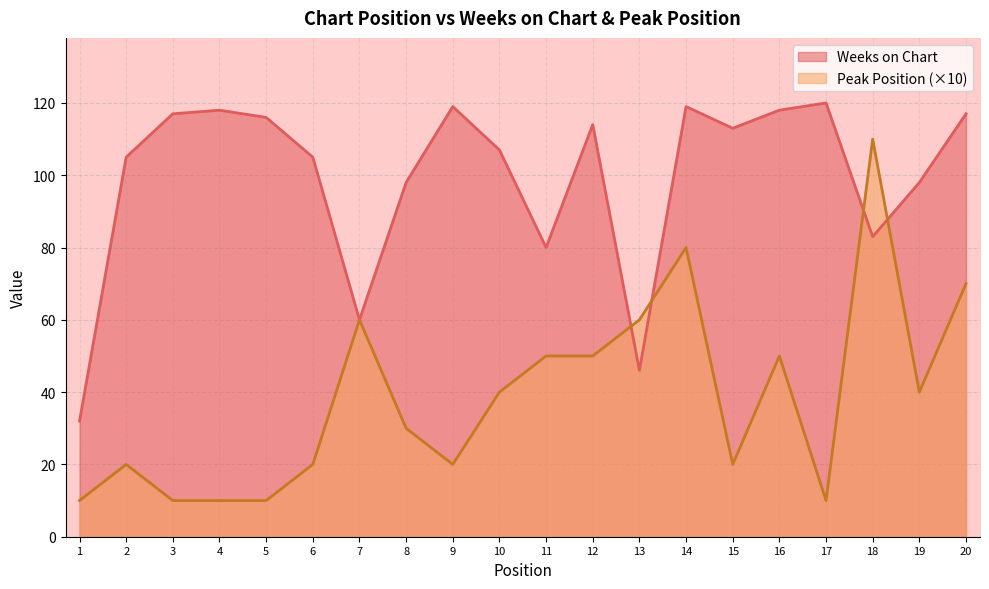

True or false: Weeks on Chart has more than 0 interior local peaks.

True